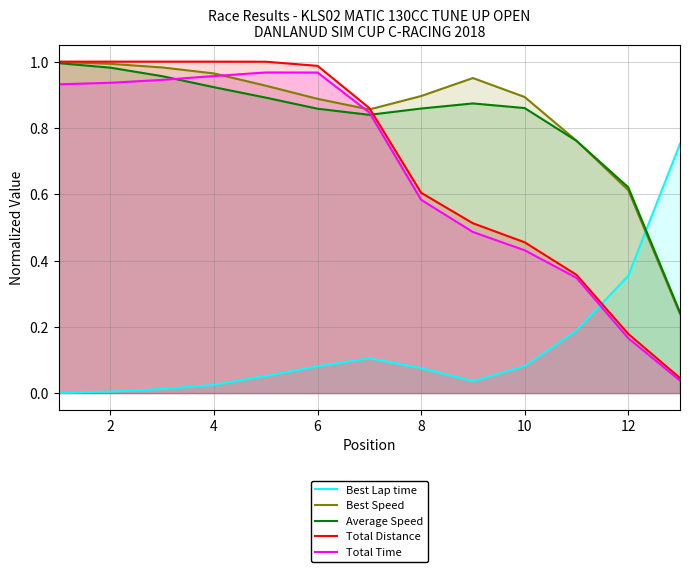

Which series ends up on top after the final intersection of Best Speed and Average Speed?

Average Speed